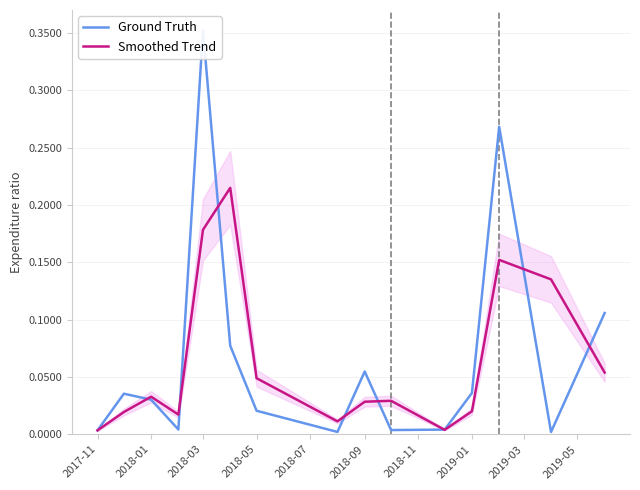

How many lines are shown in the chart?

2